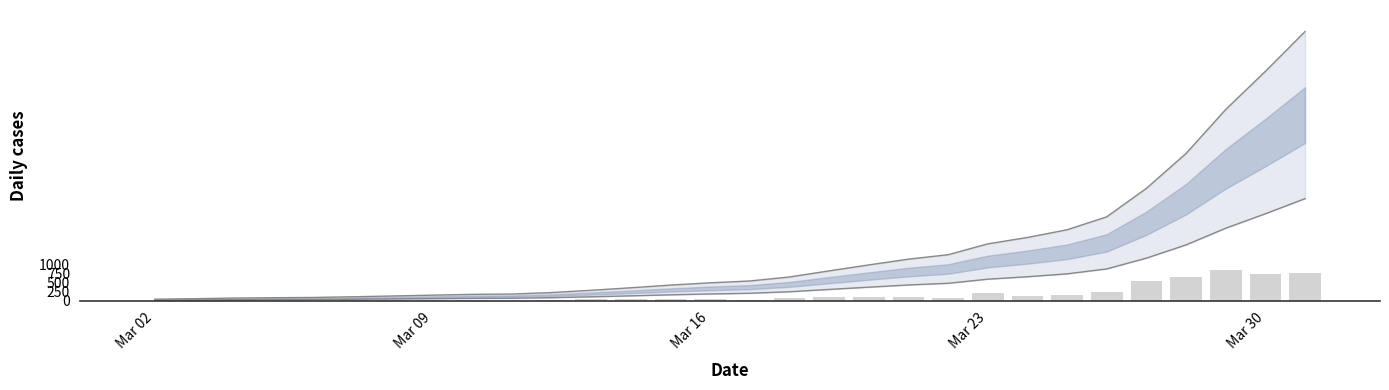

How many data points does each series have?

30